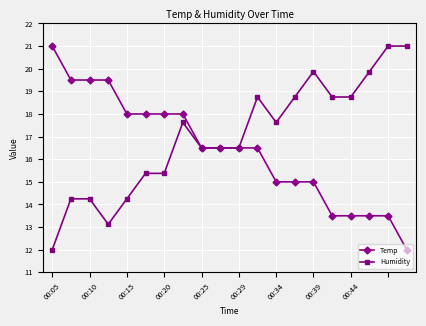

True or false: Humidity and Temp cross at least once.

True